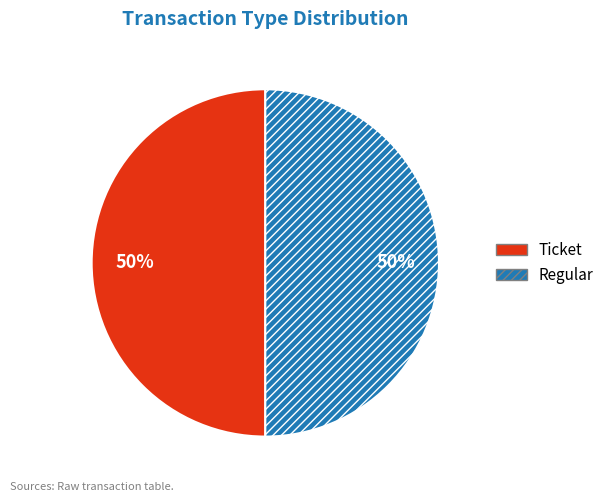

True or false: Regular accounts for 50% of the total.

True